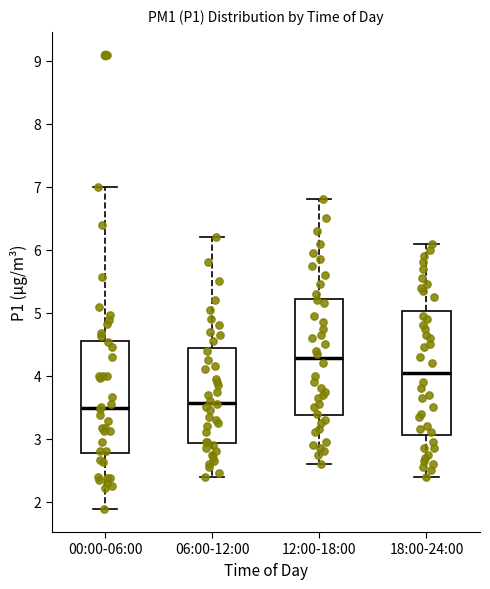

Which box is the tallest, from its lower edge to its upper edge?

18:00-24:00